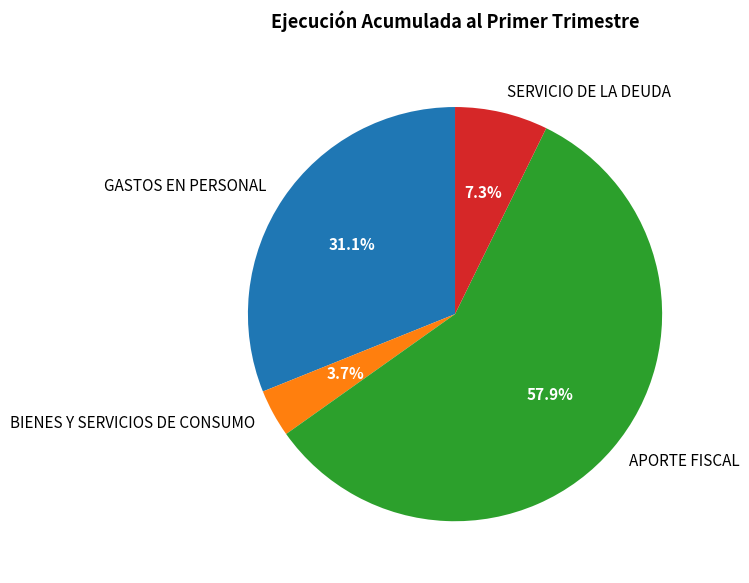

How many slices are in this pie chart?

4